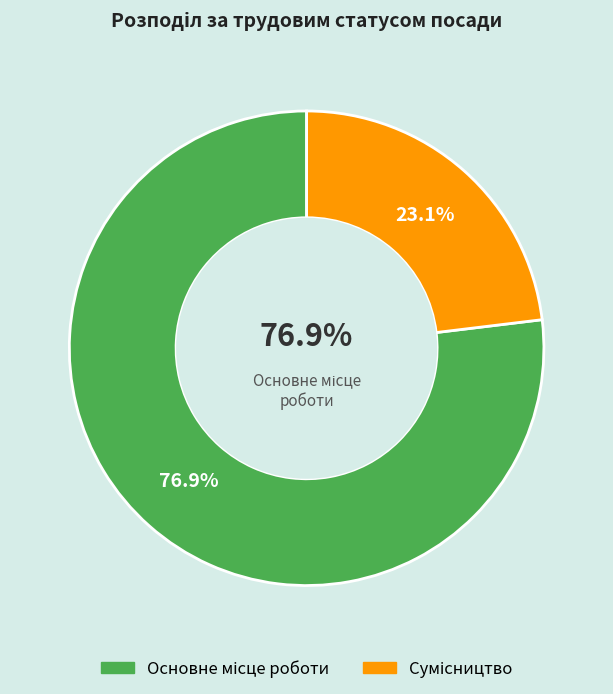

Do Основне місце роботи and Сумісництво together represent more than half of the pie?

Yes